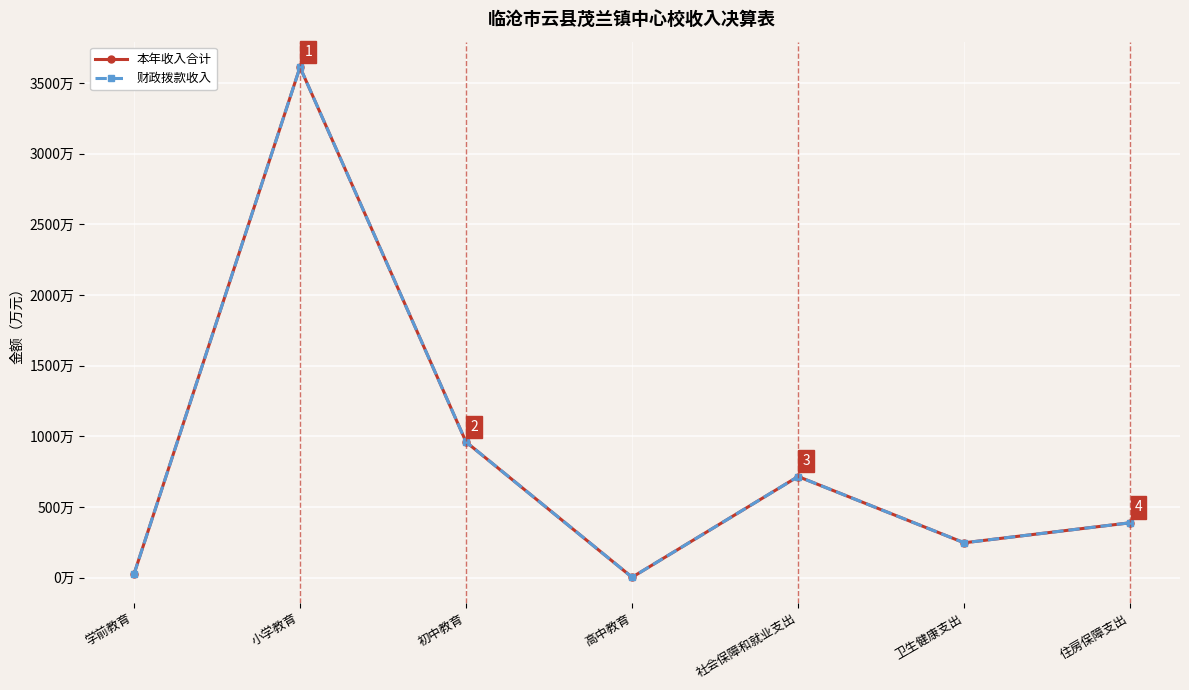

Where is 财政拨款收入 nearest to the value 1807?

初中教育